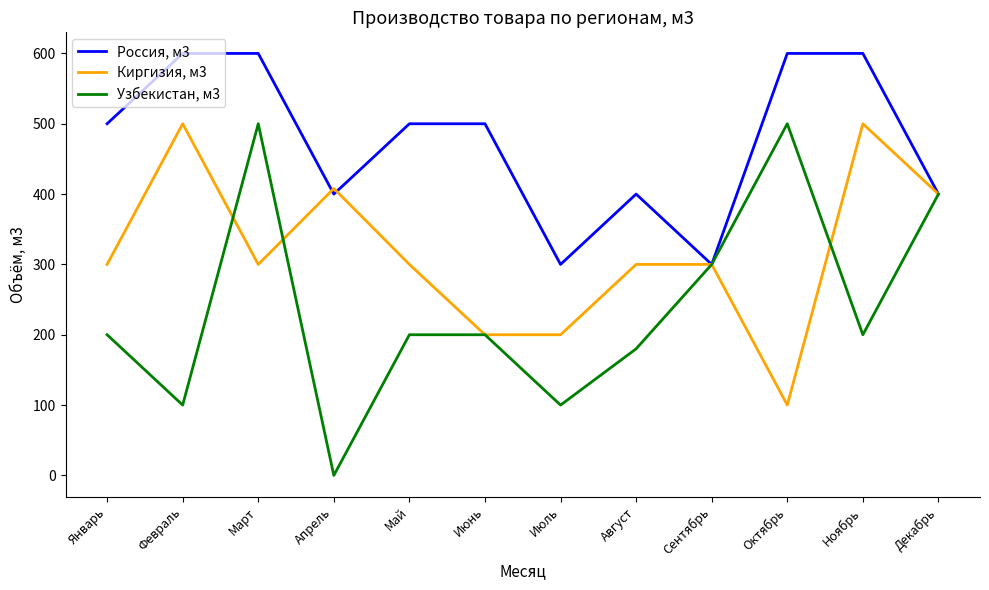

Which series has the largest total across all categories?

Россия, м3